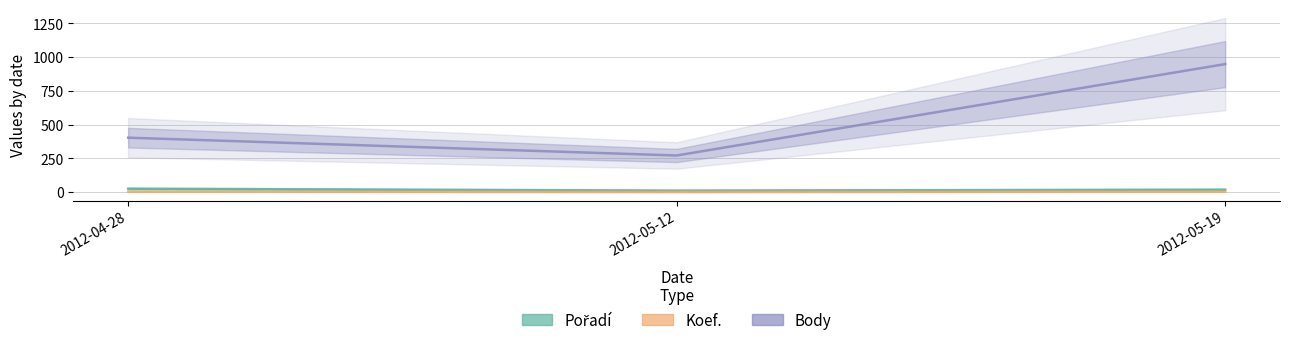

Rank the categories by Body value from lowest to highest.

2012-05-12, 2012-04-28, 2012-05-19